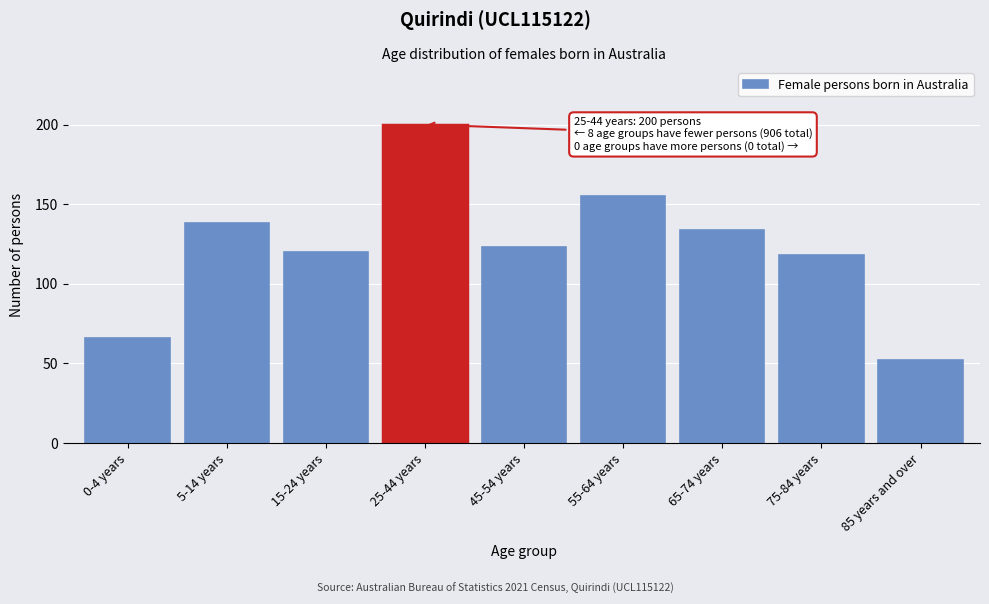

Reading right to left, transcribe all the data shown in this chart.

85 years and over=52	75-84 years=118	65-74 years=134	55-64 years=155	45-54 years=123	25-44 years=200	15-24 years=120	5-14 years=138	0-4 years=66